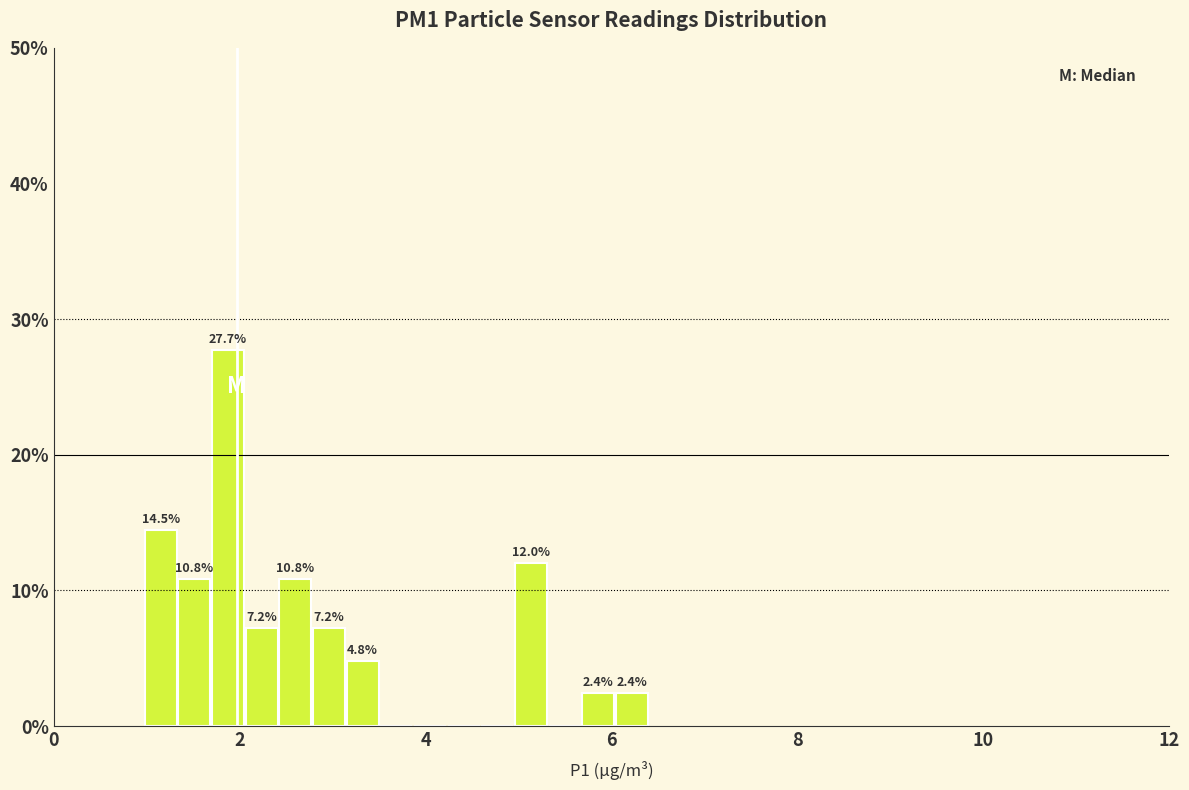

Around what value on the x-axis is the tallest bar? Give the approximate position of its centre, as read against the axis.

1.8